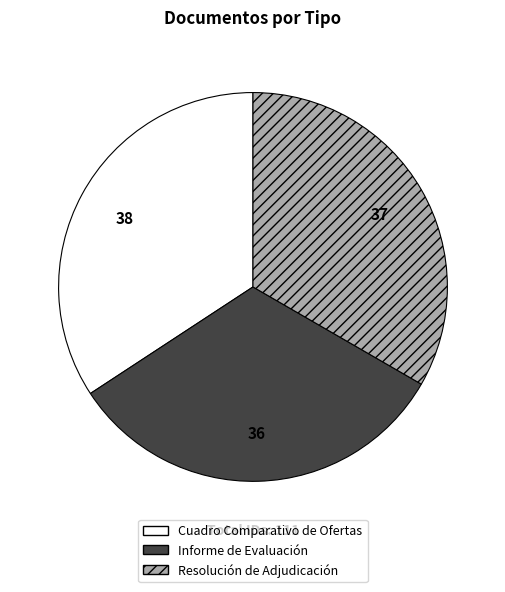

Count the number of slices in the pie.

3